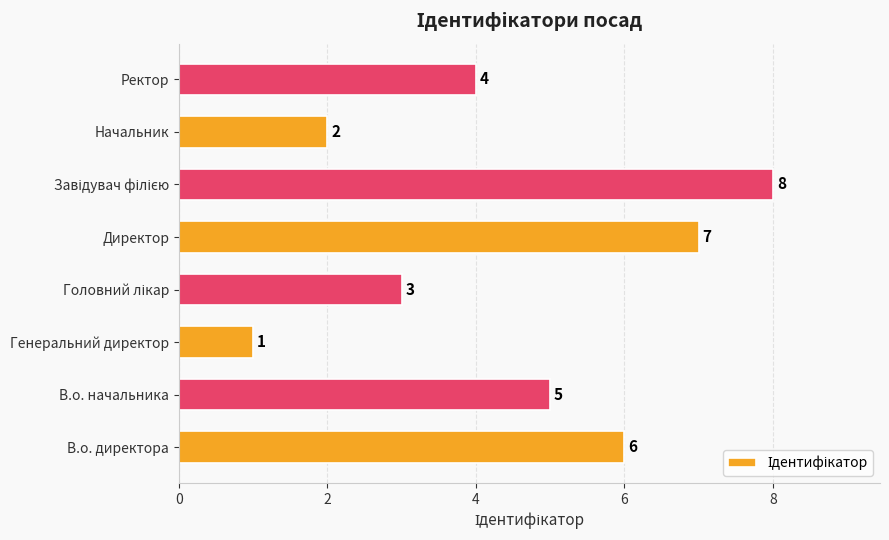

Which category has the lowest value across all series?

Генеральний директор